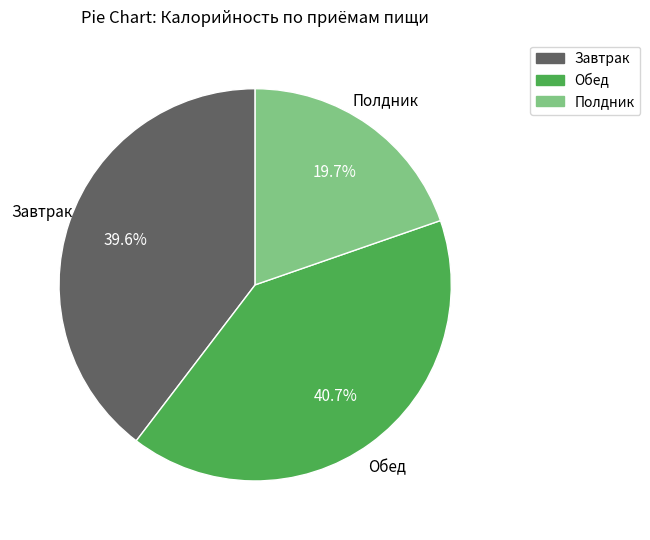

Does any single category account for the majority?

No